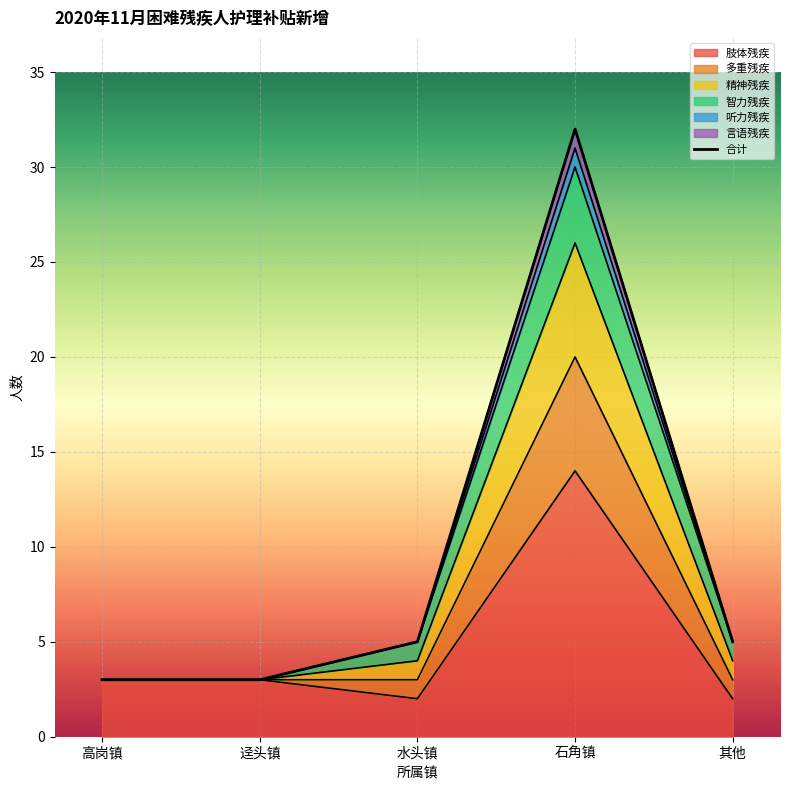

At which category does the data reach its first local peak?

石角镇